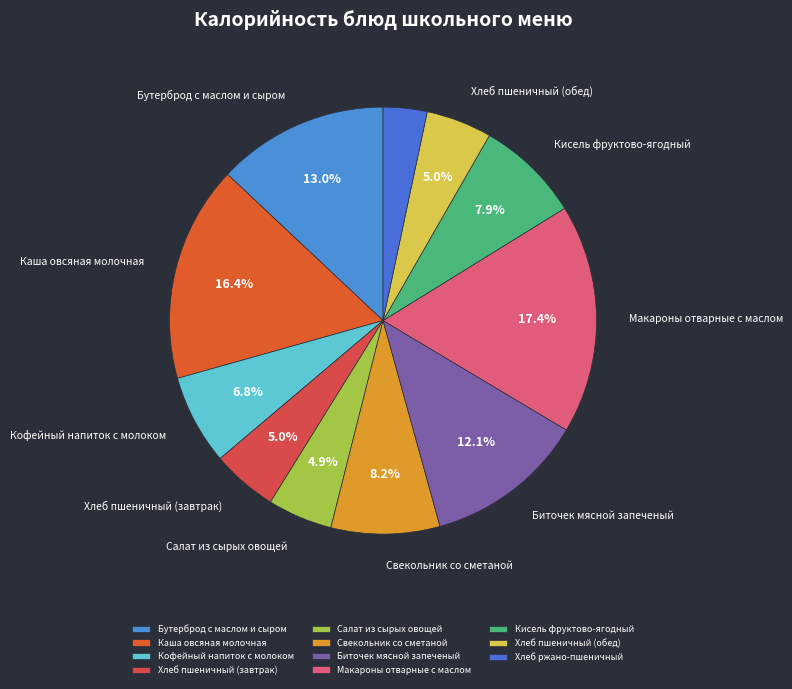

The Биточек мясной запеченый slice represents 26% of the pie. True or false?

False